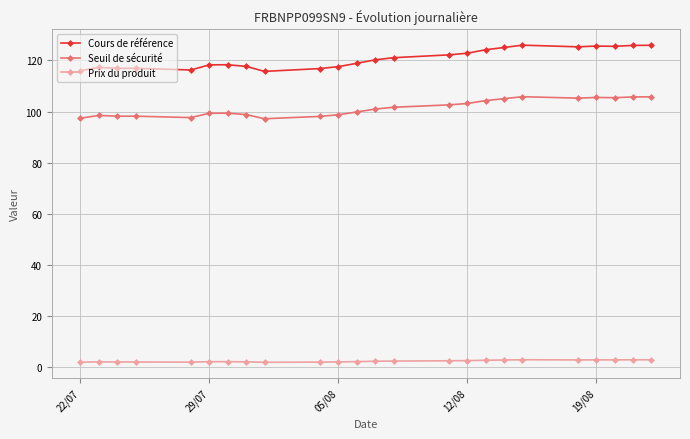

Which series has the widest spread of values?

Cours de référence